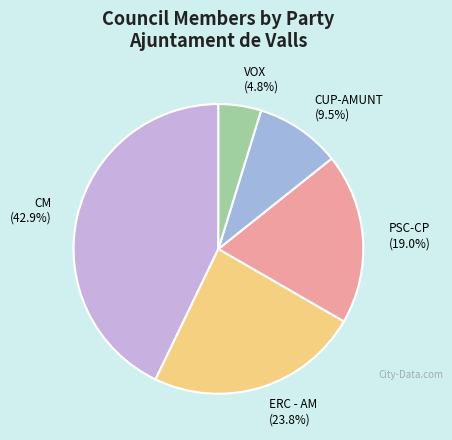

Which category has the biggest portion of the pie?

CM